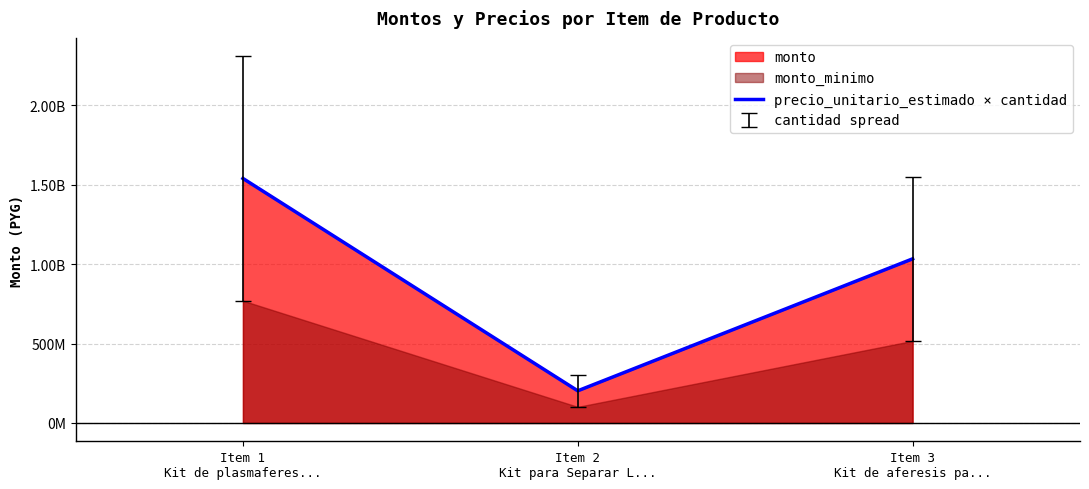

What is the difference between the values at Item 2
Kit para Separar L... and Item 3
Kit de aferesis pa...?

831200000